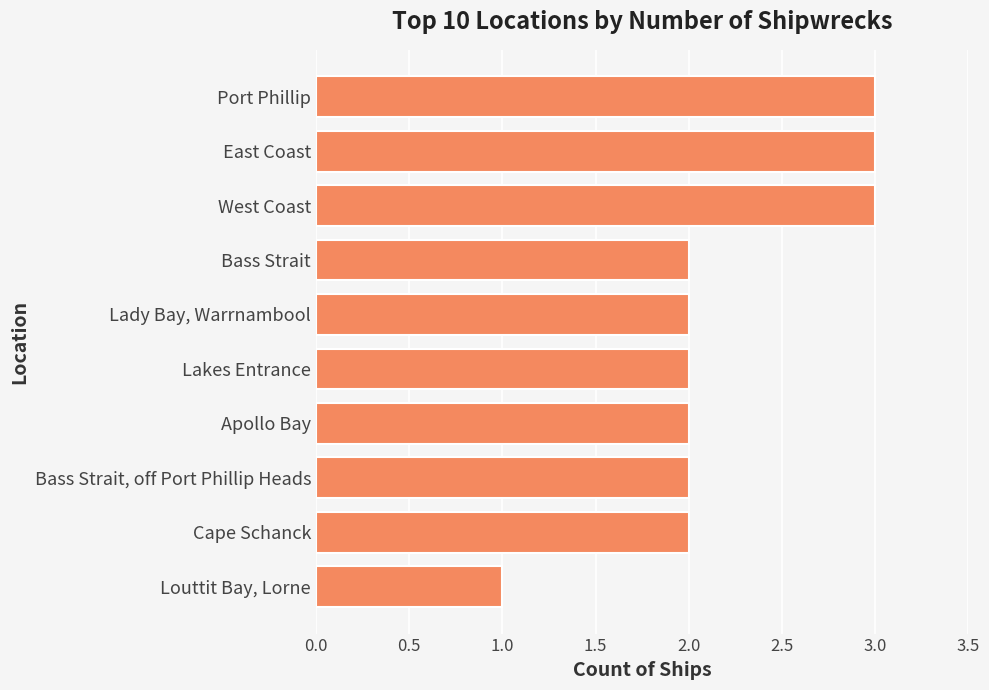

True or false: the data shows 3 at Apollo Bay.

False